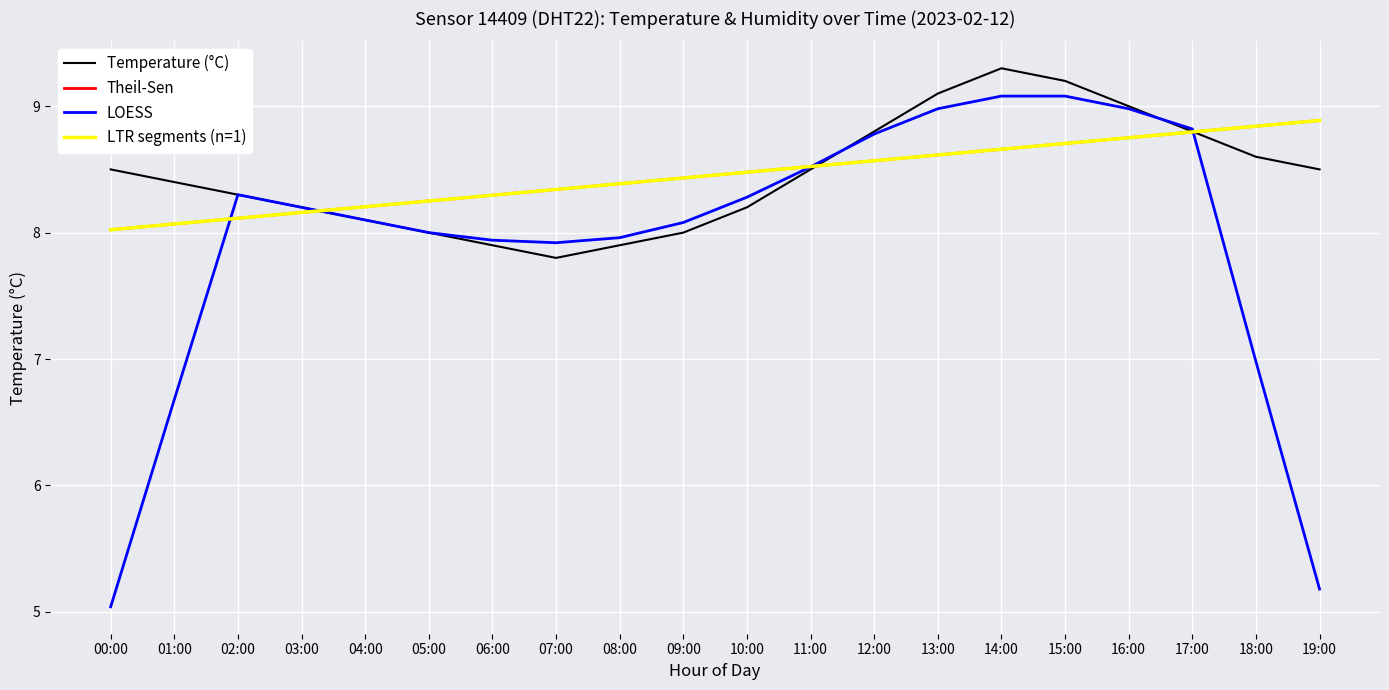

How many intersections are there between LTR segments (n=1) and LOESS?

4